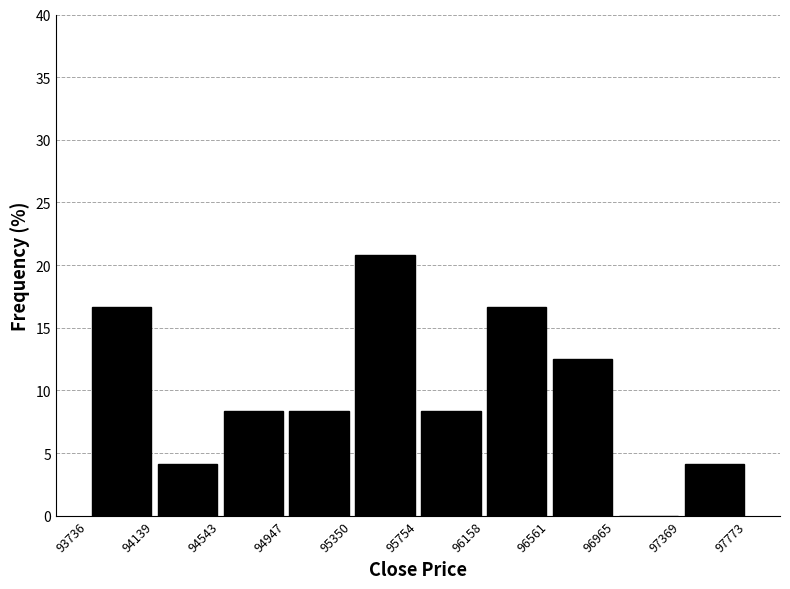

How tall is the bar that spans 93736 to 94139 on the x-axis? The values are not printed on the chart, so give them approximately, as read against the axis.

16.5